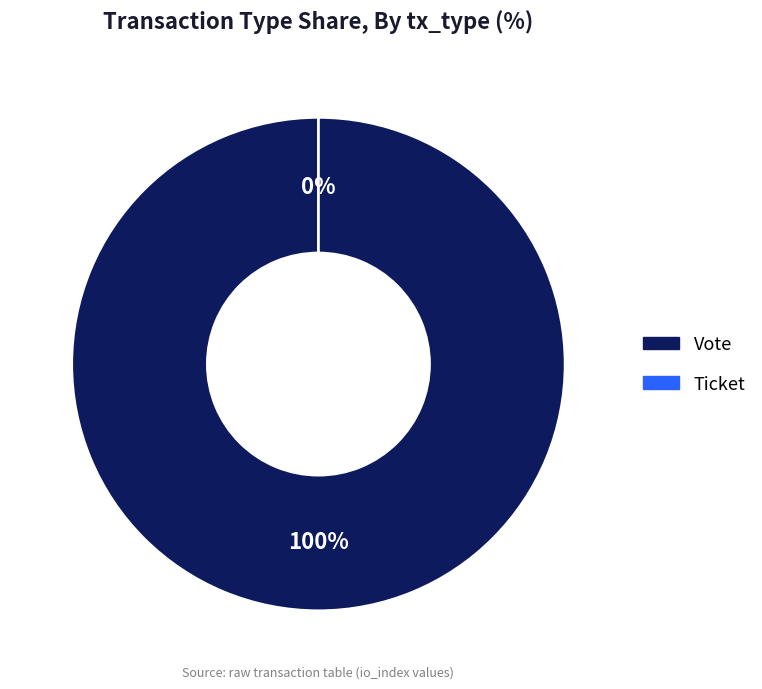

Is it true that Vote is 92% of the pie?

False